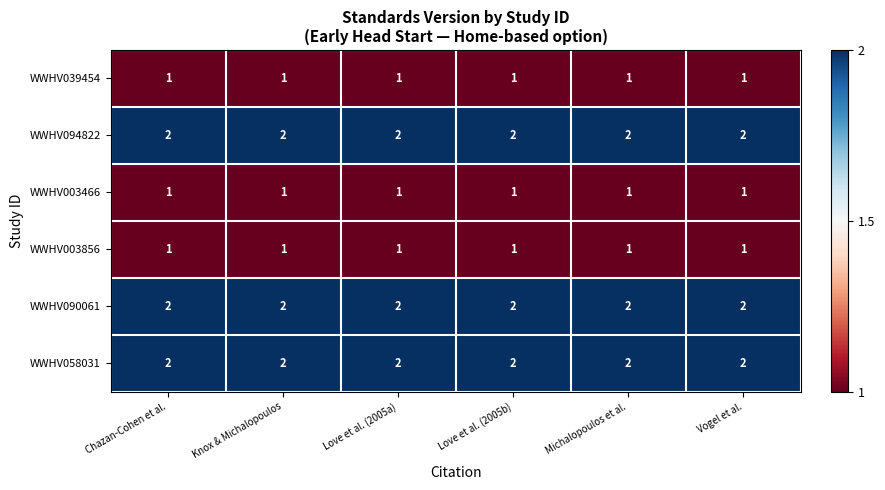

What is the sum of all WWHV090061 values?

12